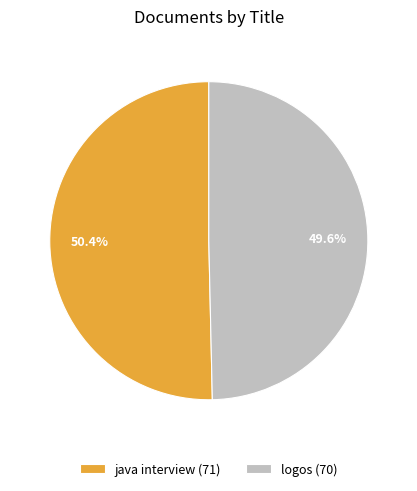

Which category has the smallest portion of the pie?

logos